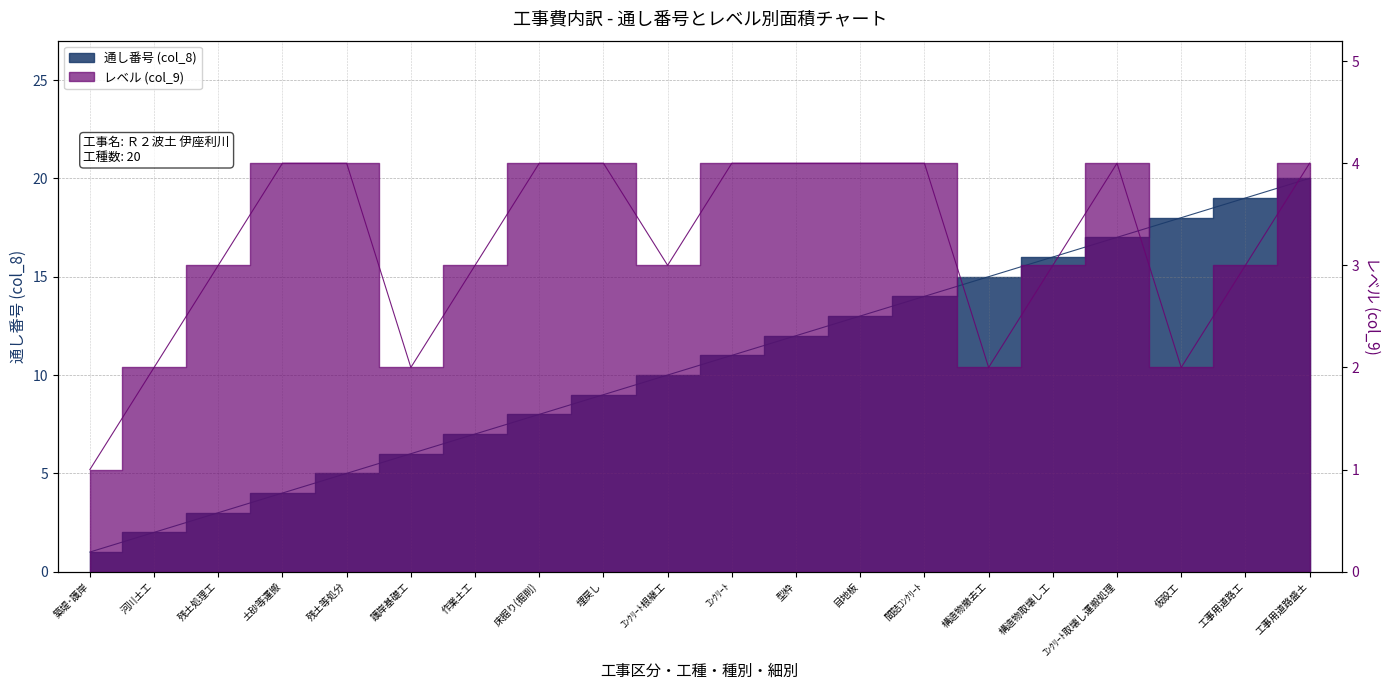

Which series changed the most between 河川土工 and 護岸基礎工?

通し番号 (col_8)